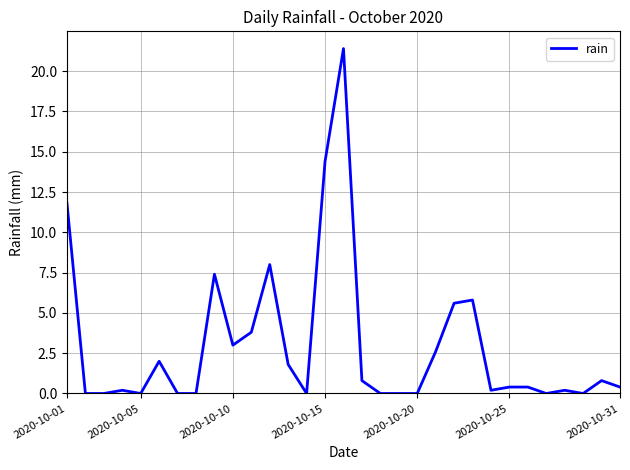

What is the maximum value shown in the chart?

21.4